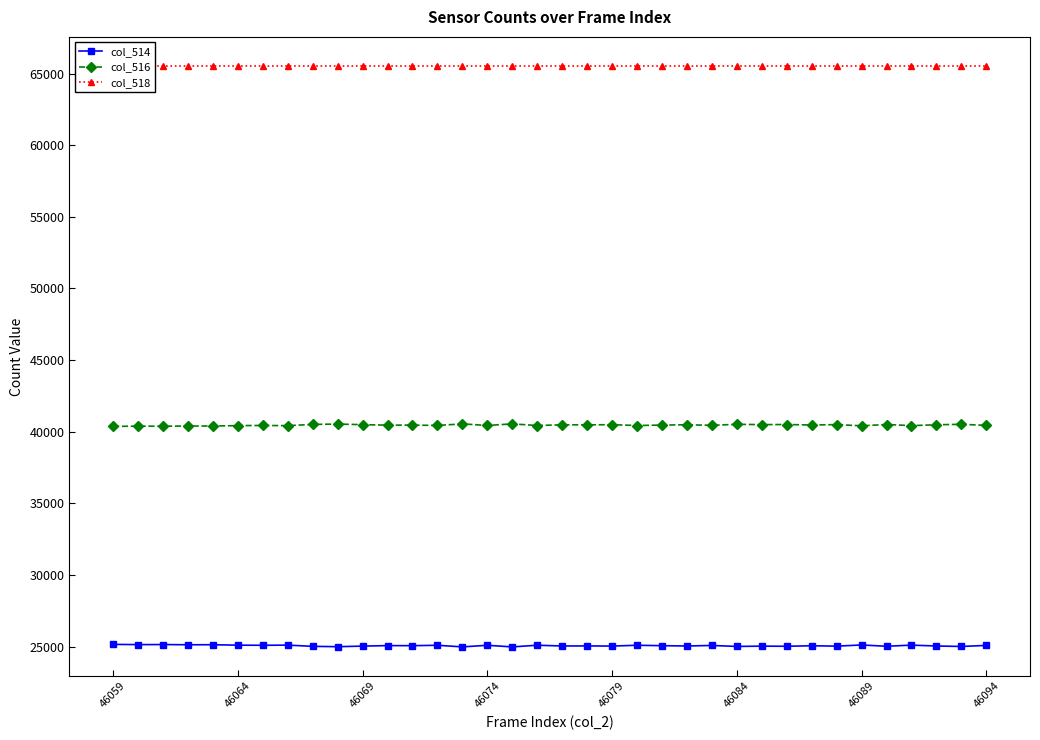

Reading left to right, extract all data points from this chart.

col_514: 25160	25143	25148	25133	25135	25105	25096	25107	25023	24998	25039	25074	25069	25096	24985	25095	24984	25100	25047	25052	25041	25098	25068	25047	25084	25016	25036	25028	25063	25036	25118	25028	25106	25047	25014	25087
col_516: 40375	40392	40387	40402	40400	40430	40439	40428	40512	40537	40496	40461	40466	40439	40550	40440	40551	40435	40488	40483	40494	40437	40467	40488	40451	40519	40499	40507	40472	40499	40417	40507	40429	40488	40521	40448
col_518: 65535	65535	65535	65535	65535	65535	65535	65535	65535	65535	65535	65535	65535	65535	65535	65535	65535	65535	65535	65535	65535	65535	65535	65535	65535	65535	65535	65535	65535	65535	65535	65535	65535	65535	65535	65535